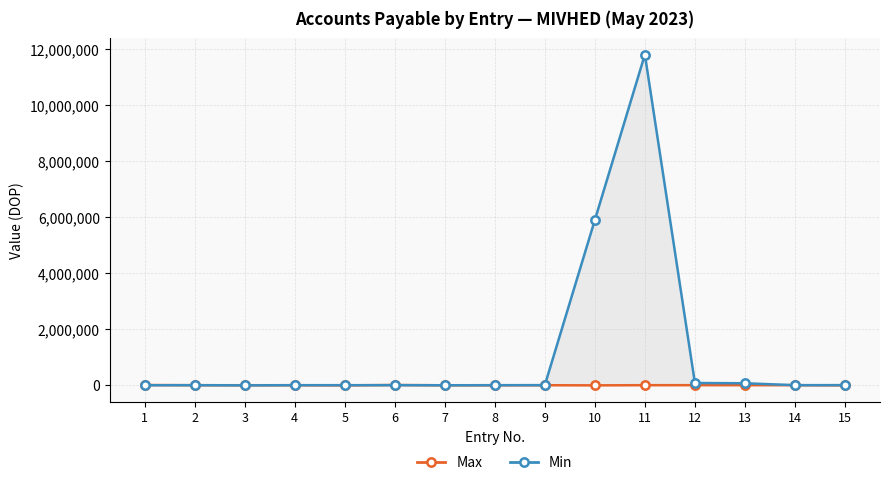

Which series ends up on top after the final intersection of Max and Min?

Min